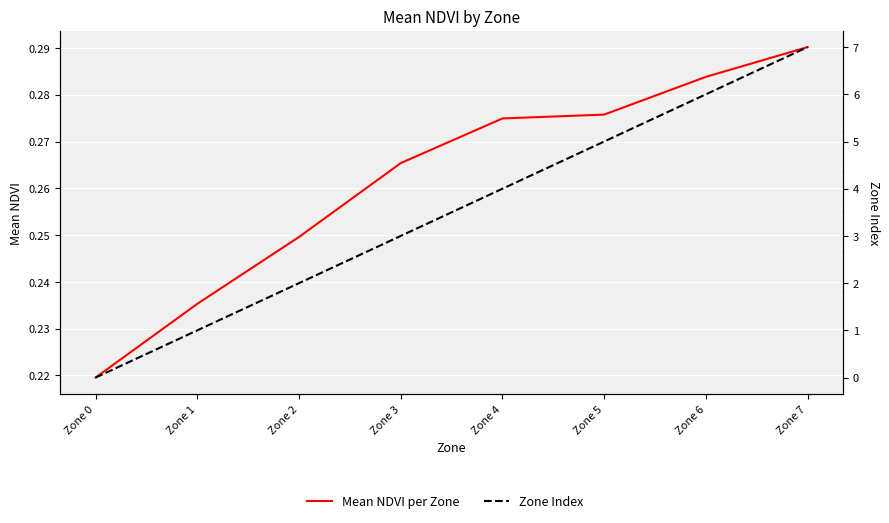

Reading left to right, extract all data points from this chart.

Mean NDVI per Zone: Zone 0=0.2	Zone 1=0.2	Zone 2=0.2	Zone 3=0.3	Zone 4=0.3	Zone 5=0.3	Zone 6=0.3	Zone 7=0.3
Zone Index: Zone 0=0.0	Zone 1=1.0	Zone 2=2.0	Zone 3=3.0	Zone 4=4.0	Zone 5=5.0	Zone 6=6.0	Zone 7=7.0